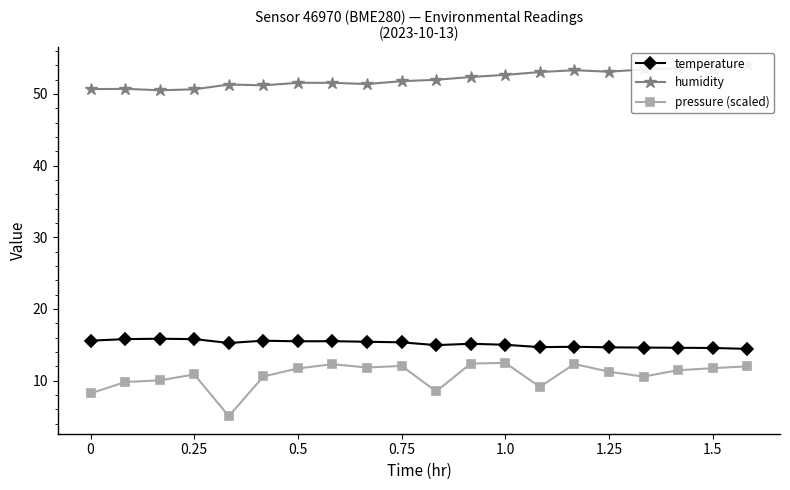

True or false: pressure (scaled) and temperature cross at least once.

False